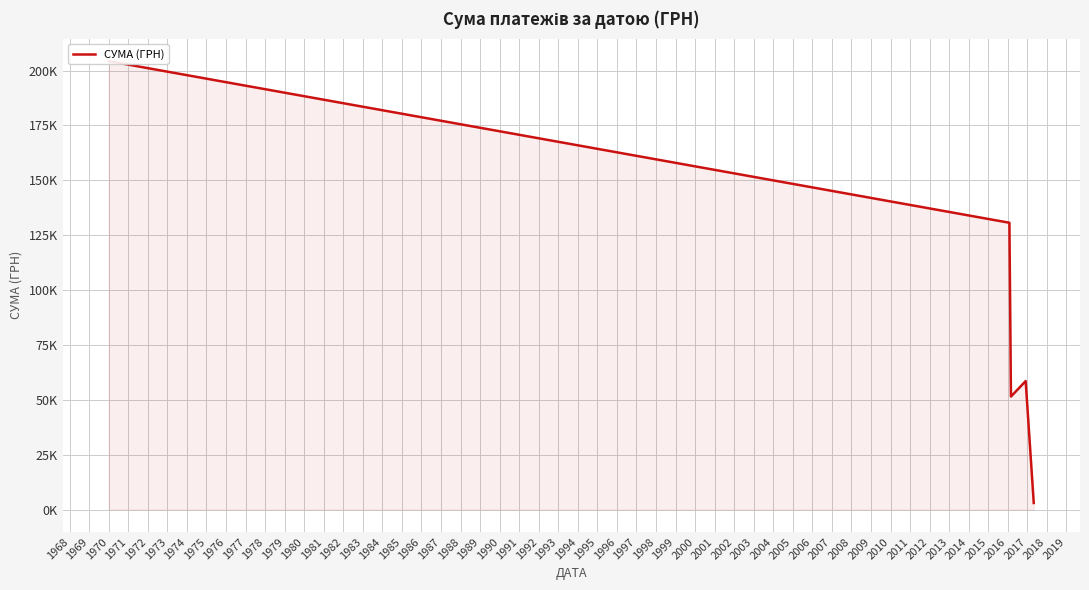

How many data points are above 58517?

2